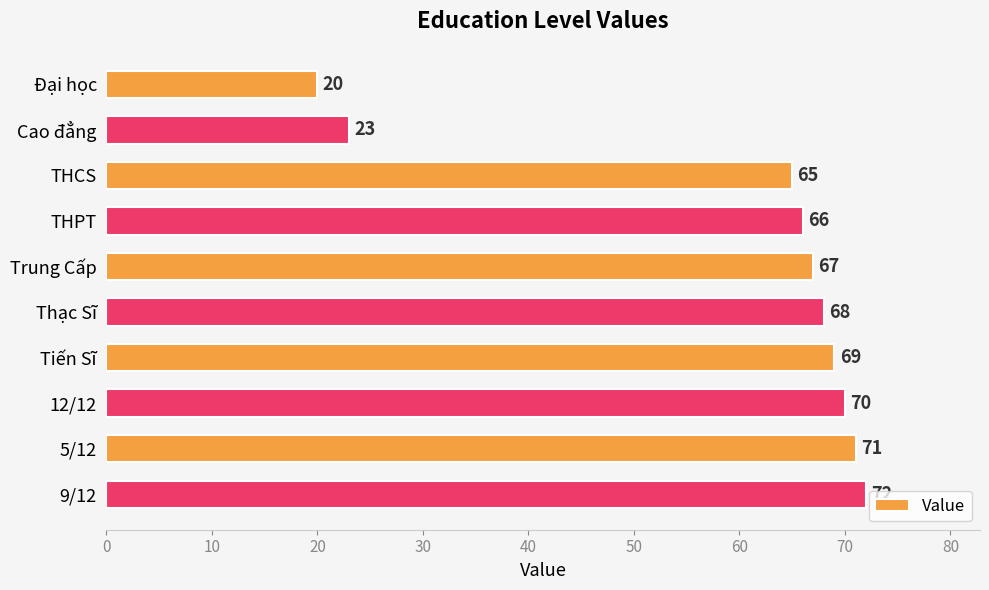

Reading top to bottom, transcribe all the data shown in this chart.

20	23	65	66	67	68	69	70	71	72